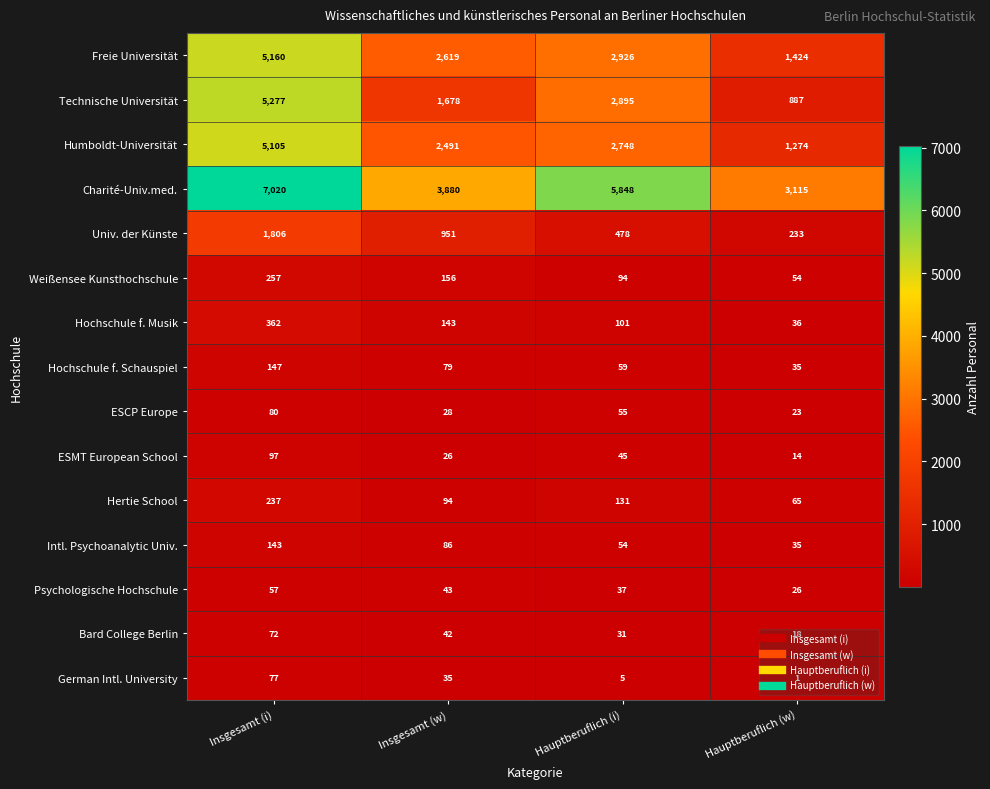

True or false: Hochschule f. Musik has a value of 638 at Insgesamt (i).

False